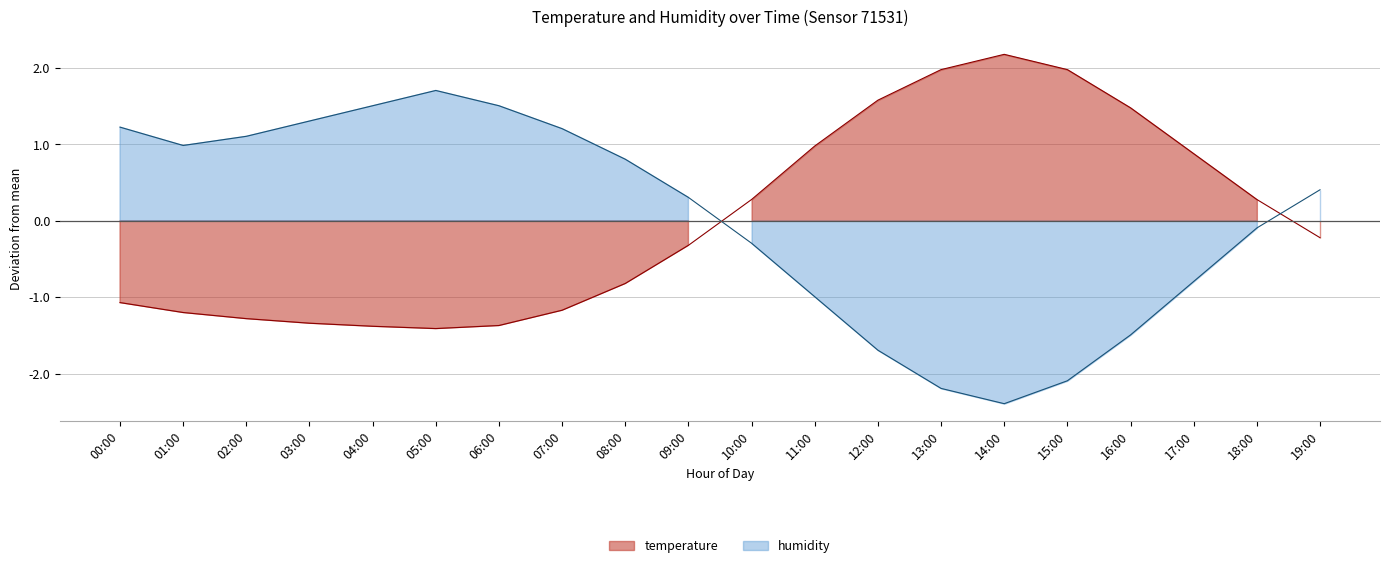

What is the value of the temperature point at the 16th from the left?

2.0